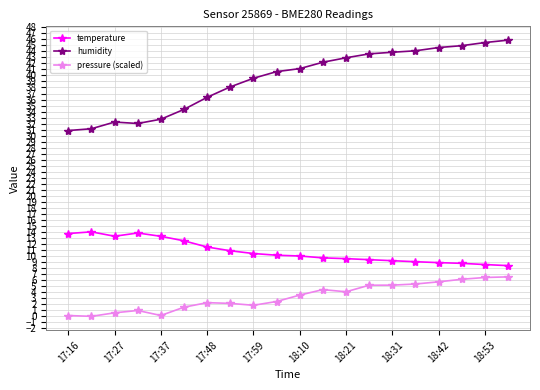

What is the maximum value shown in the chart?

45.9